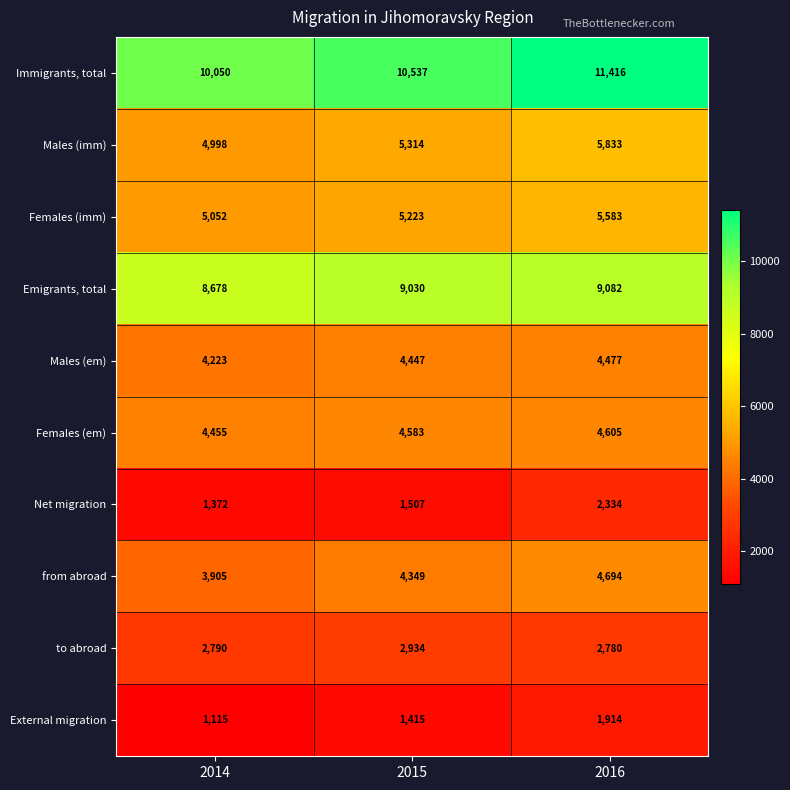

What is the spread (max minus min) of values at 2015?

9122